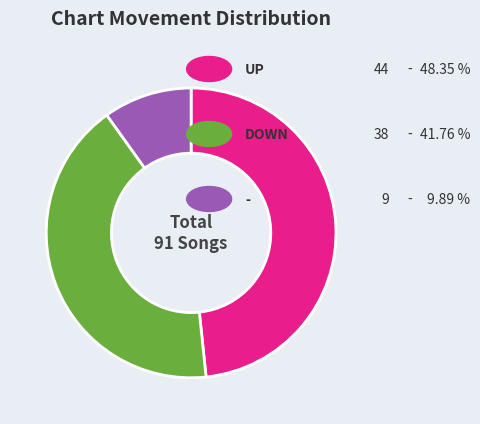

Is there a majority slice in this chart?

No